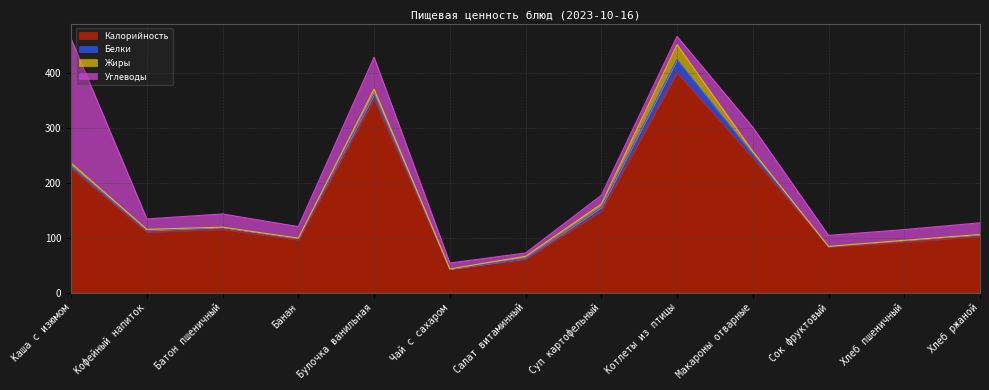

What is the difference between the Белки values at Чай с сахаром and Банан?

2.0